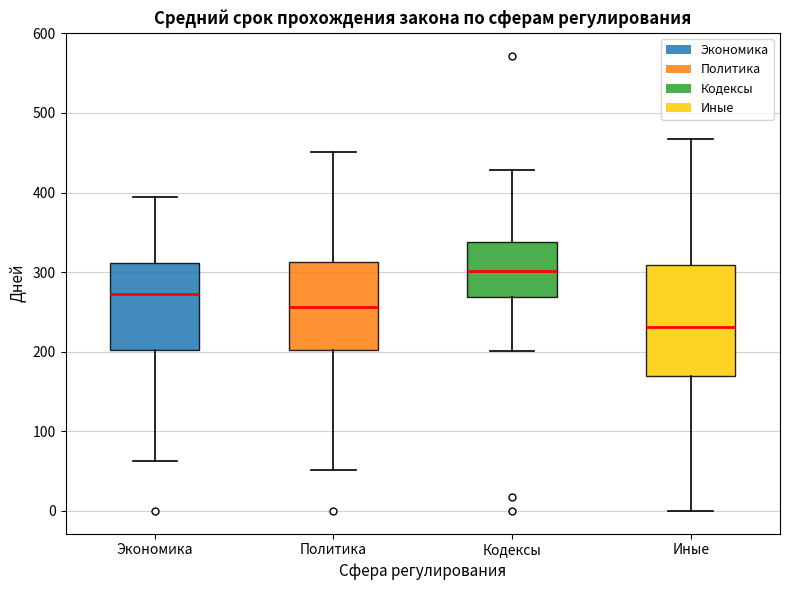

Which box's median line is the highest?

Кодексы